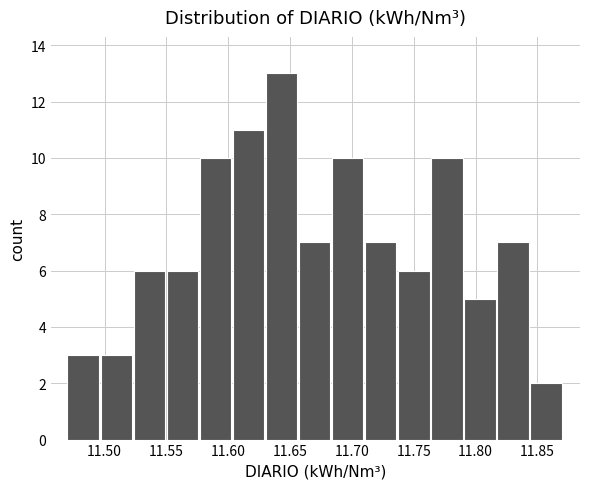

Reading left to right, transcribe this chart: for each bar, give the range it covers on the x-axis and its height. Neither the bar edges nor the heights are printed on the chart, so give them approximately, as read against the axes.

11.470 to 11.495: 3
11.495 to 11.525: 3
11.525 to 11.550: 6
11.550 to 11.575: 6
11.575 to 11.605: 10
11.605 to 11.630: 11
11.630 to 11.655: 13
11.655 to 11.685: 7
11.685 to 11.710: 10
11.710 to 11.735: 7
11.735 to 11.765: 6
11.765 to 11.790: 10
11.790 to 11.820: 5
11.820 to 11.845: 7
11.845 to 11.870: 2